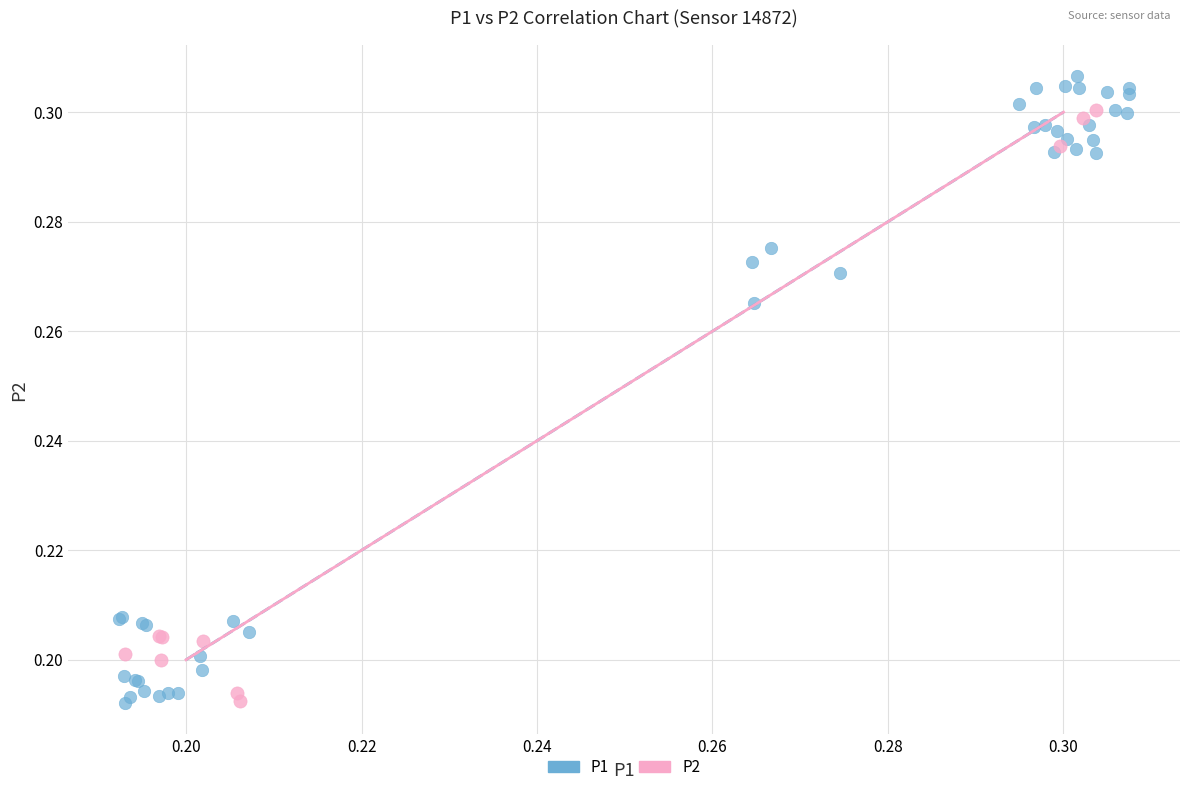

Which series reaches the maximum Y coordinate?

P1